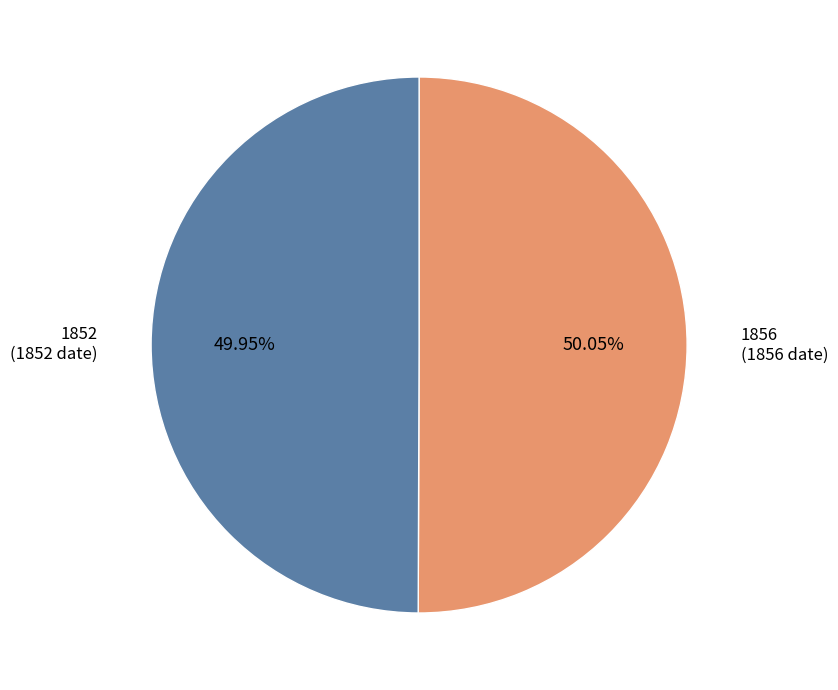

The 1852 slice represents 50% of the pie. True or false?

True